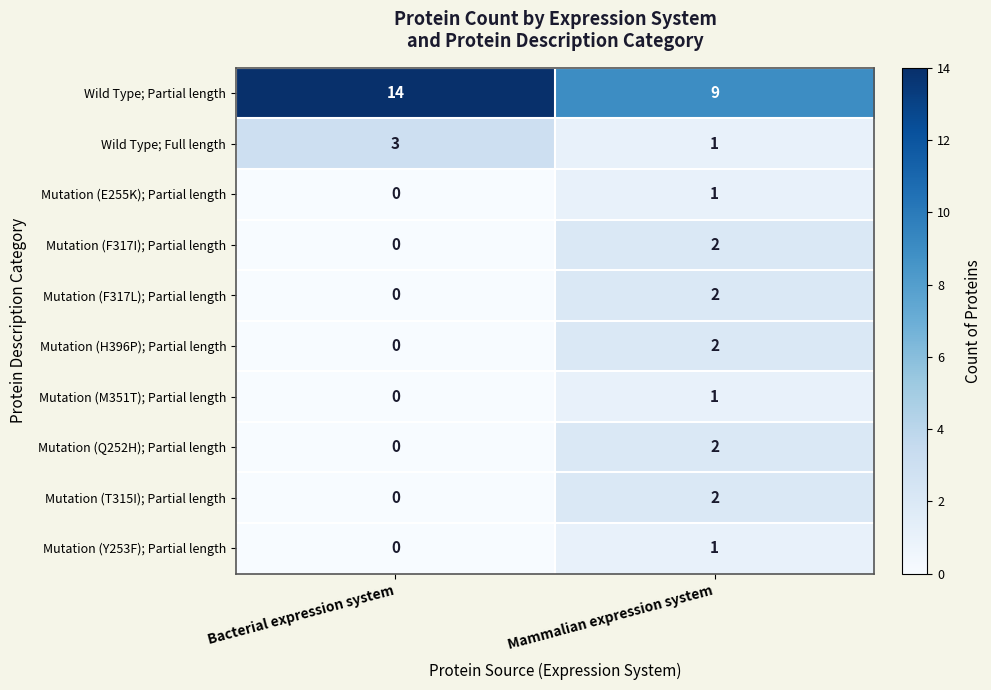

What is the difference between the highest and lowest values at Bacterial expression system?

14